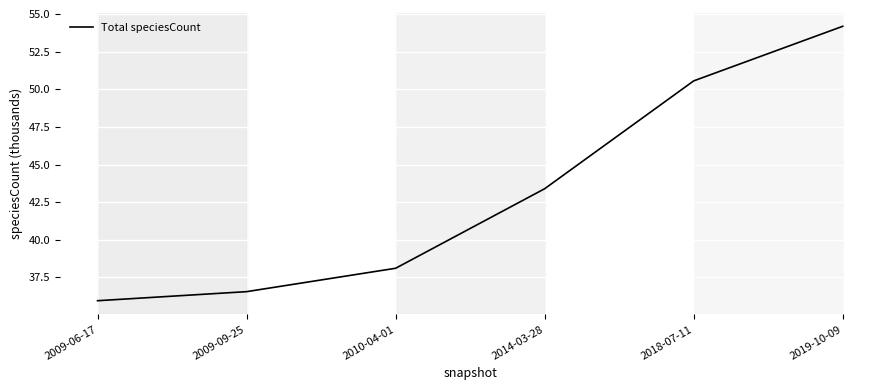

Reading left to right, list all the values displayed in this chart.

36.0	36.6	38.1	43.4	50.6	54.2